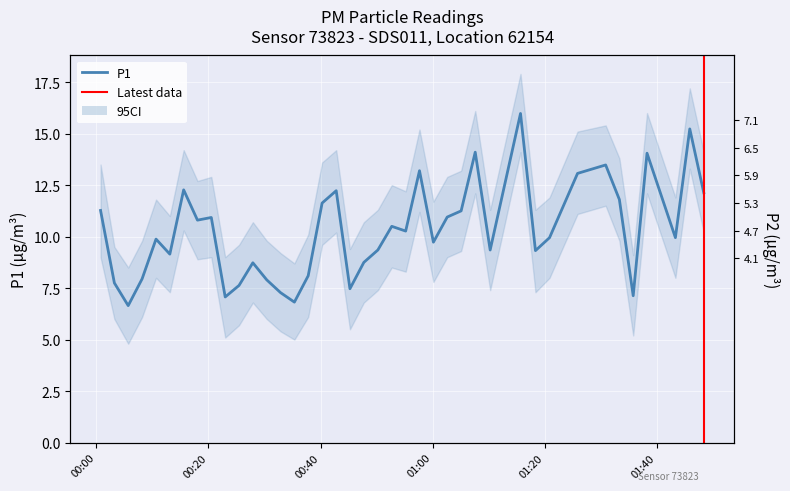

How many data points in P2 are less than 5?

14